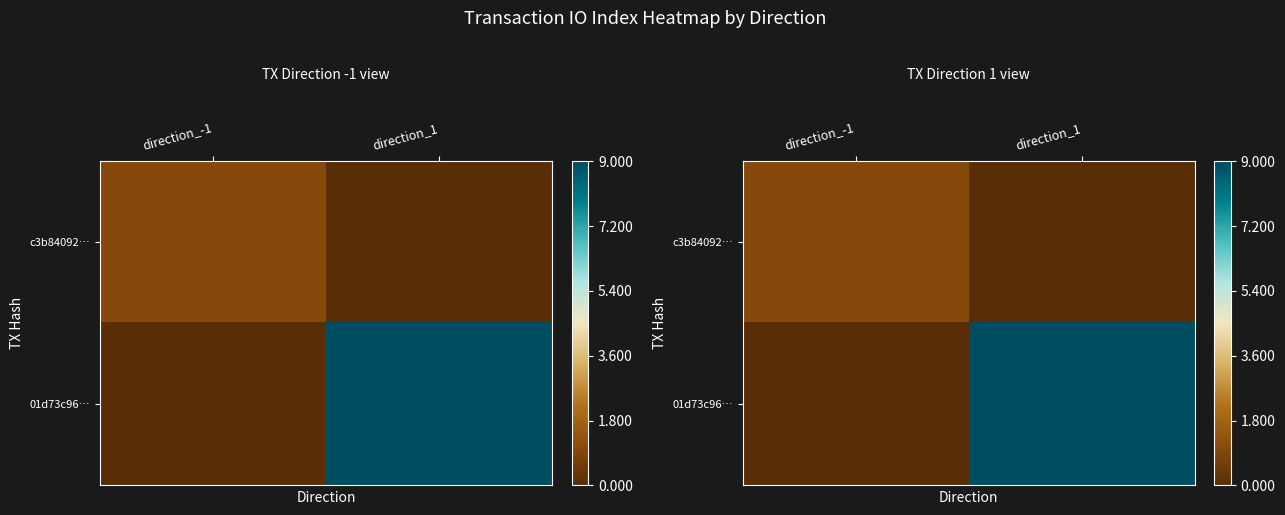

At which category is the sum across all series the highest?

direction_1